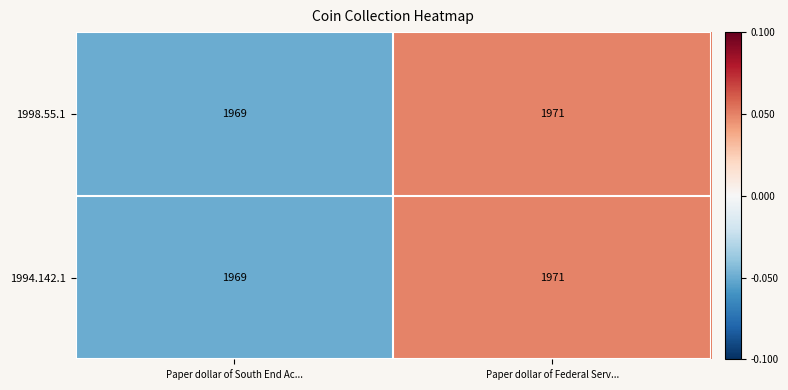

How many categories are shown in the chart?

2